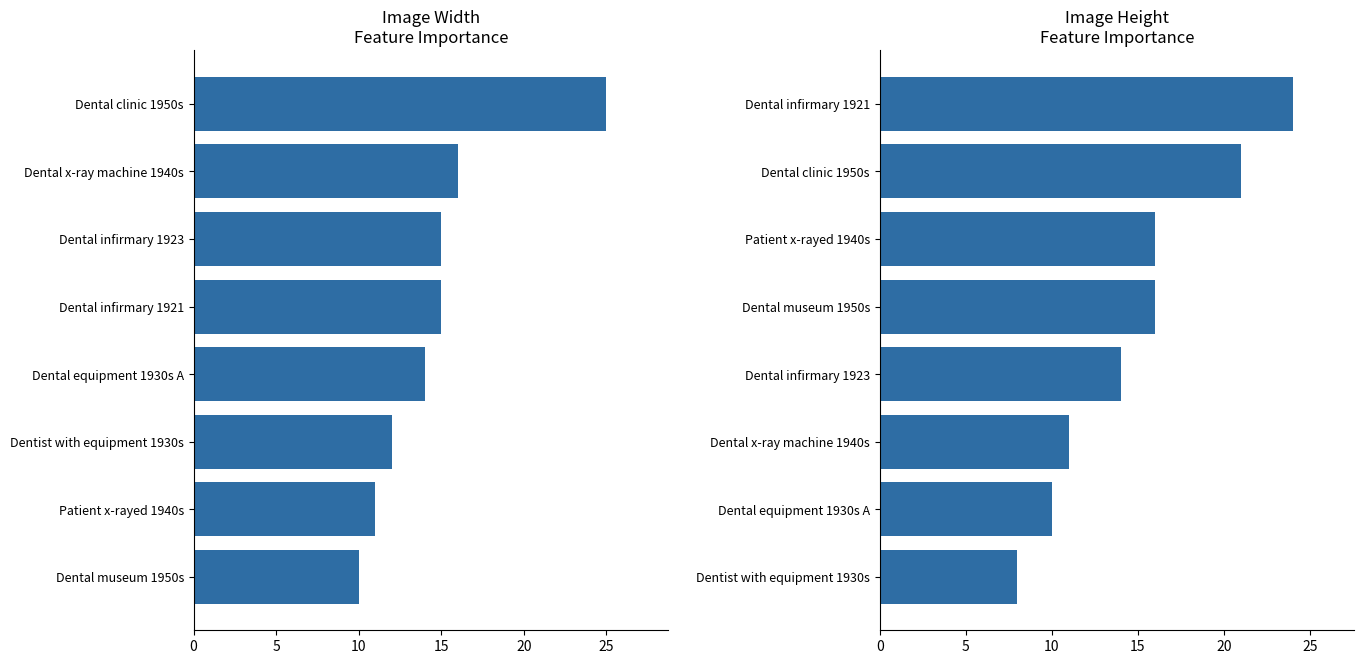

What is the average value of the Image Height series?

15